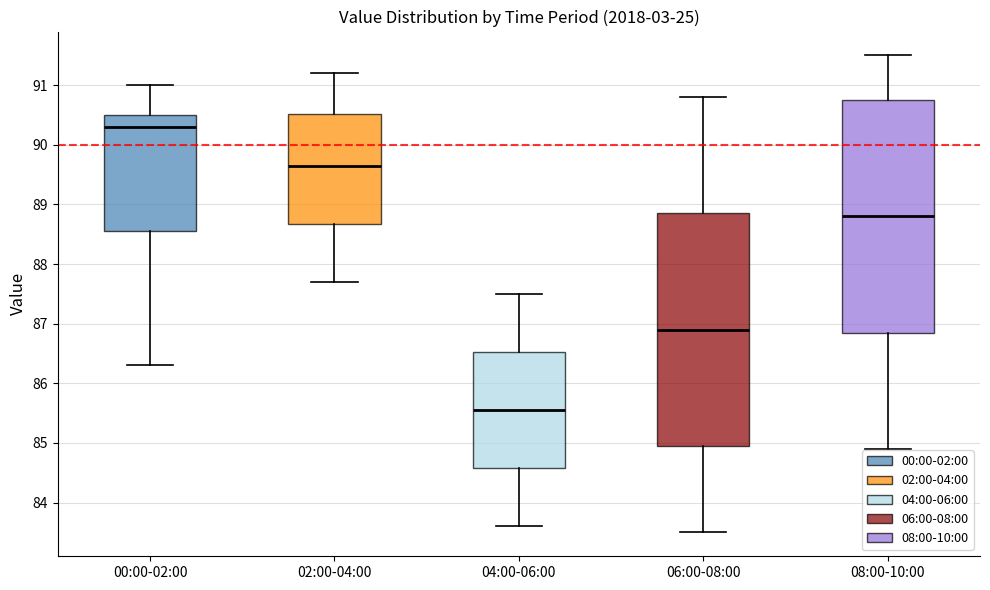

Where is the upper edge of the box for 04:00-06:00 on the y-axis? The values are not printed on the chart, so give them approximately, as read against the axis.

86.5